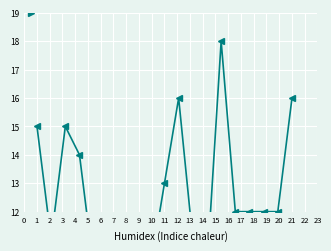

In 경기, how many points are lower than both neighbors (excluding endpoints)?

2